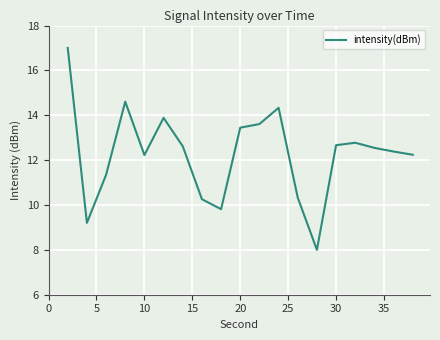

What is the difference between the maximum and minimum values?

9.0